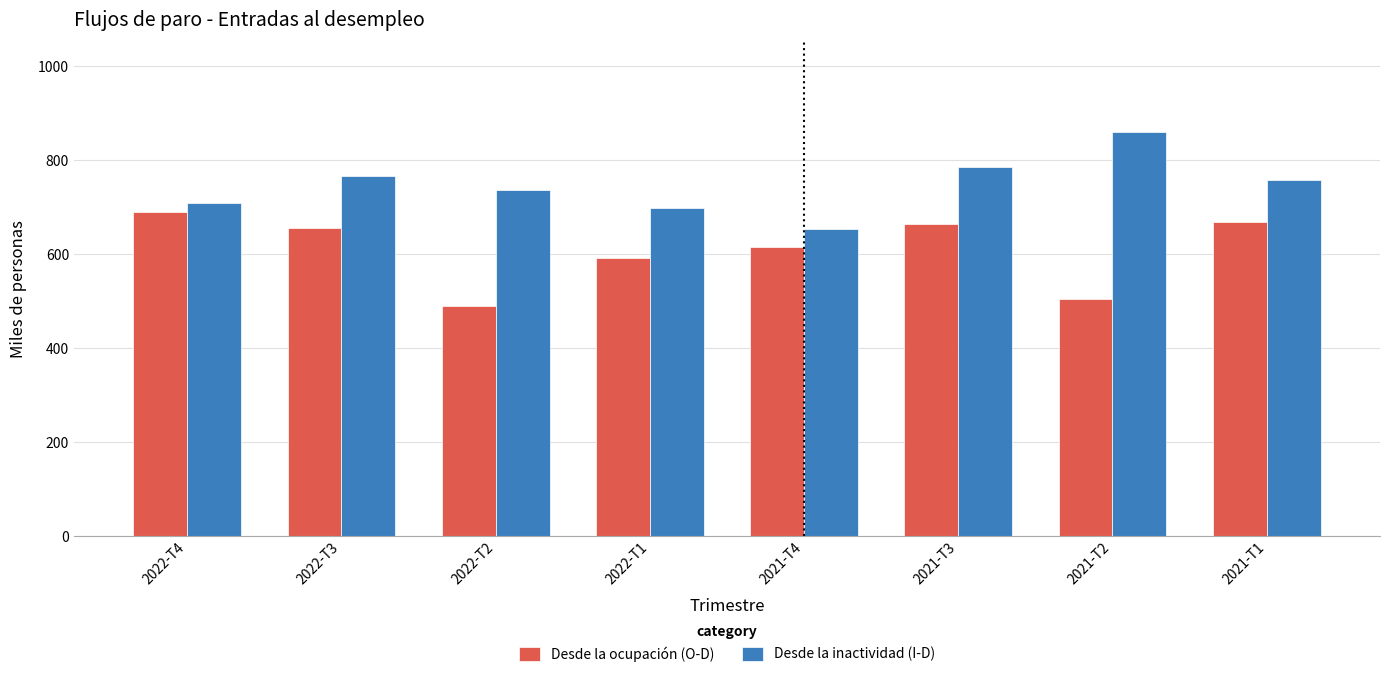

What is the average value of the Desde la inactividad (I-D) series?

745.4